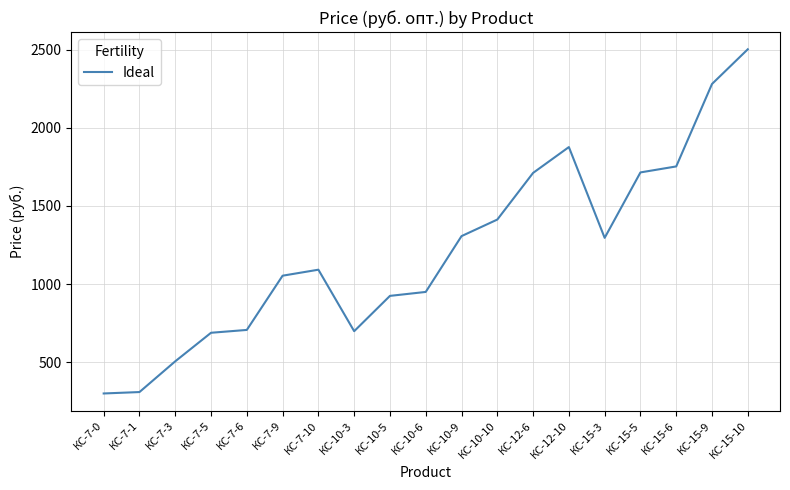

At which label does the data first exceed 1092?

КС-7-10